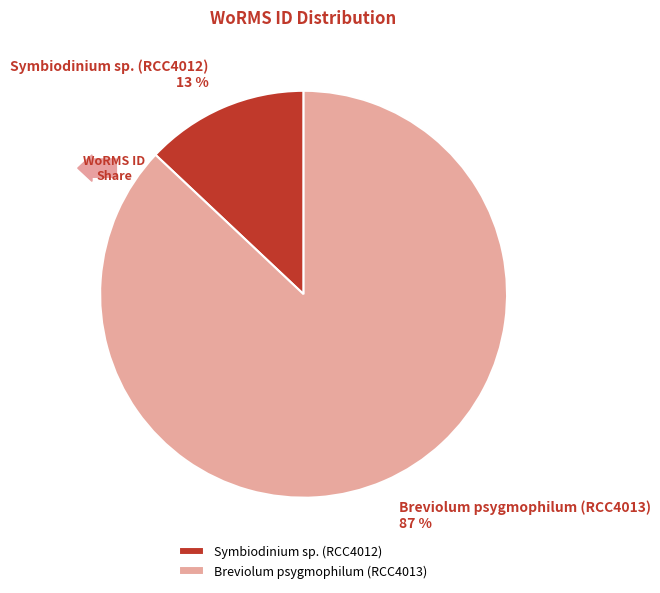

What percentage is the Symbiodinium sp. (RCC4012) slice, to the nearest percent?

13%